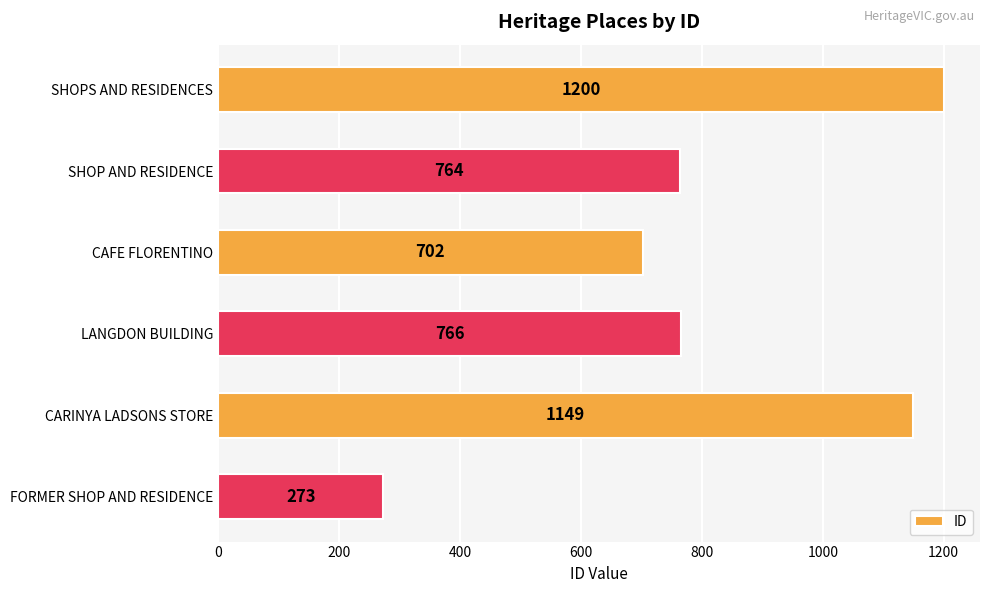

Reading top to bottom, list all the values displayed in this chart.

SHOPS AND RESIDENCES=1200	SHOP AND RESIDENCE=764	CAFE FLORENTINO=702	LANGDON BUILDING=766	CARINYA LADSONS STORE=1149	FORMER SHOP AND RESIDENCE=273